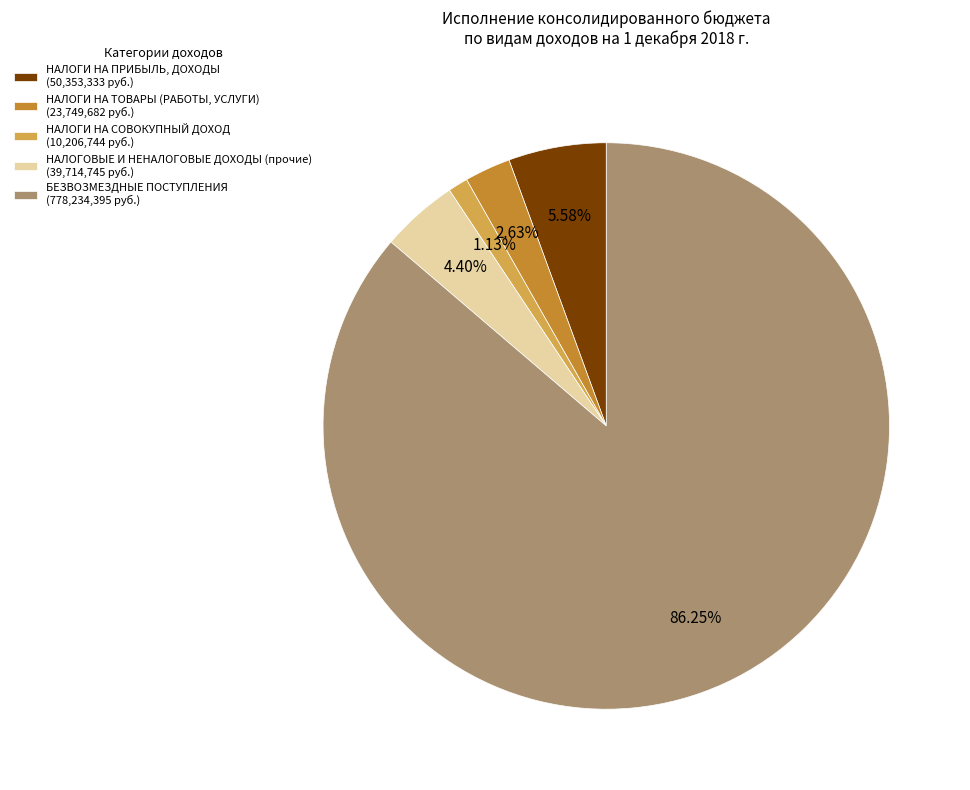

Do НАЛОГИ НА СОВОКУПНЫЙ ДОХОД and БЕЗВОЗМЕЗДНЫЕ ПОСТУПЛЕНИЯ together represent more than half of the pie?

Yes